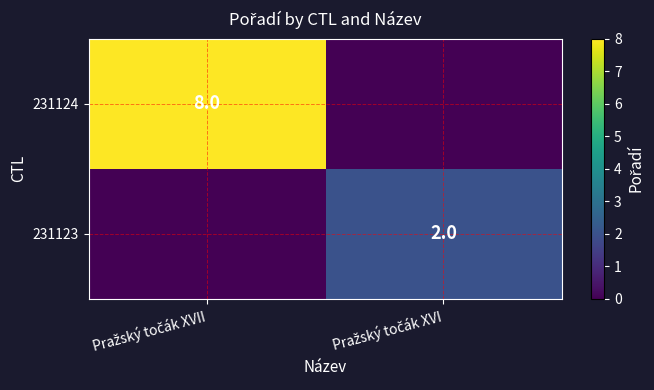

Which series changed the most between Pražský točák XVII and Pražský točák XVI?

231124